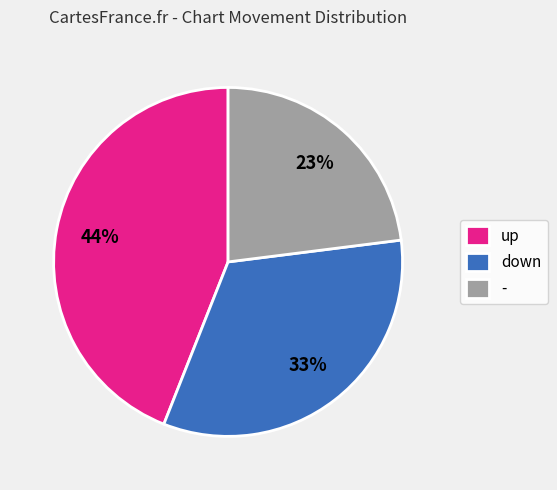

Does any single category account for the majority?

No